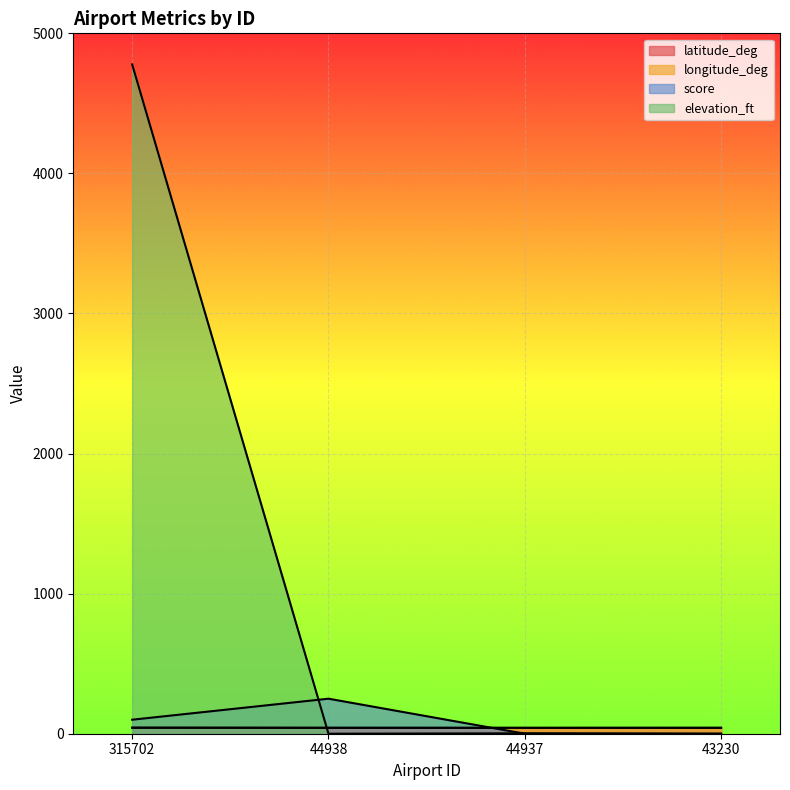

True or false: elevation_ft and score cross at least once.

True